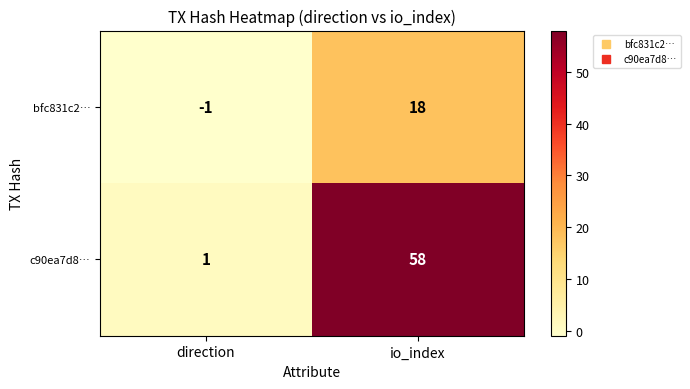

Read the bfc831c2… value at io_index, to the nearest 10.

20